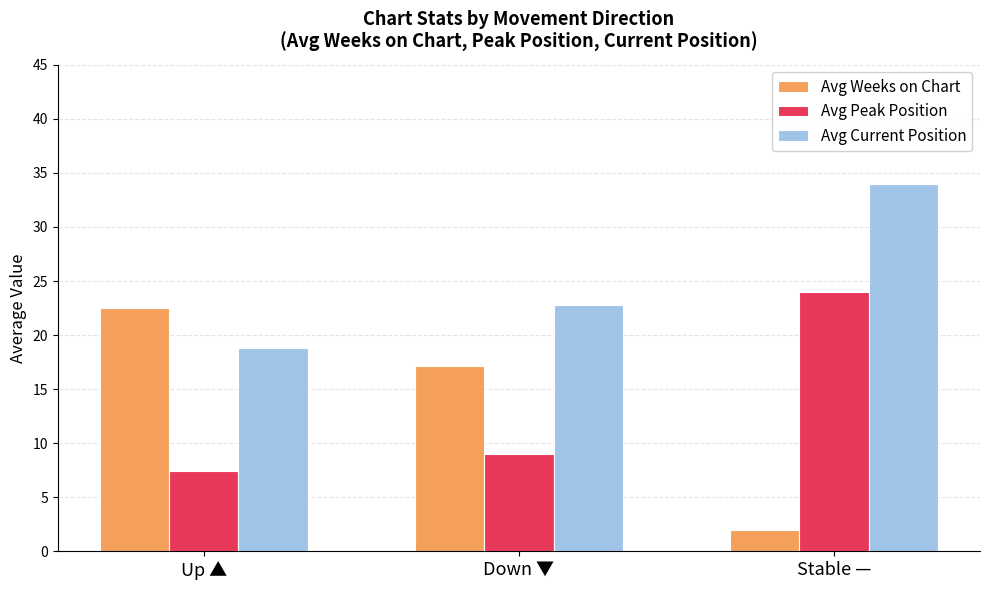

How many values in the Avg Current Position series are below 22?

1